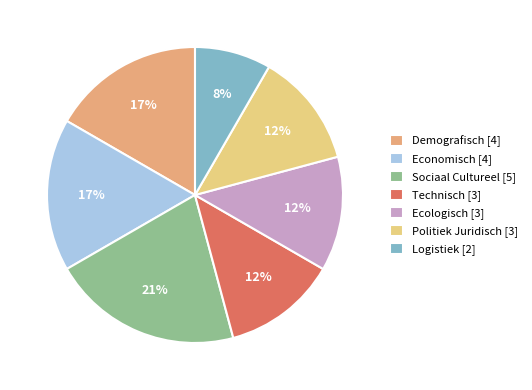

How many segments does this pie chart have?

7